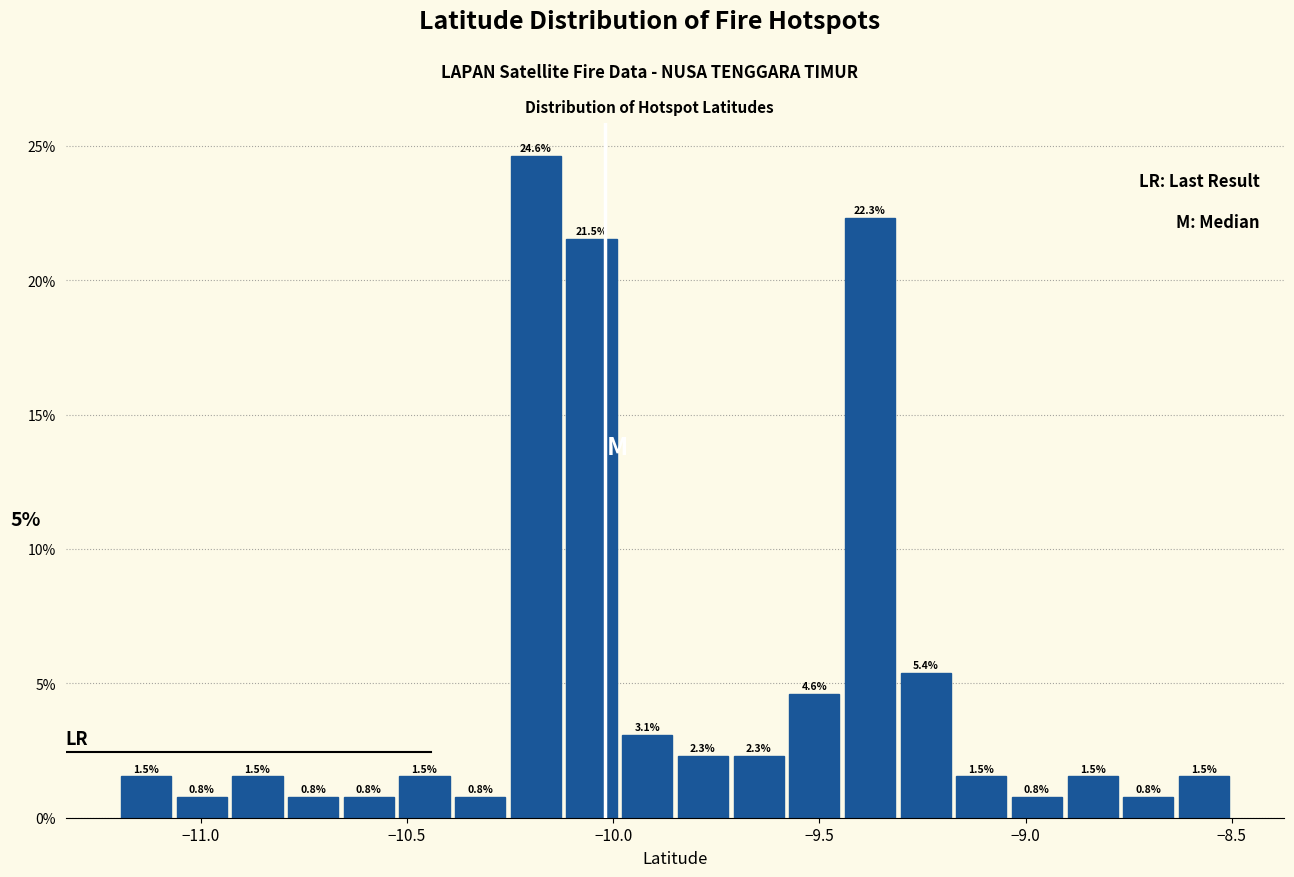

Around what value on the x-axis is the tallest bar? Give the approximate position of its centre, as read against the axis.

-10.20